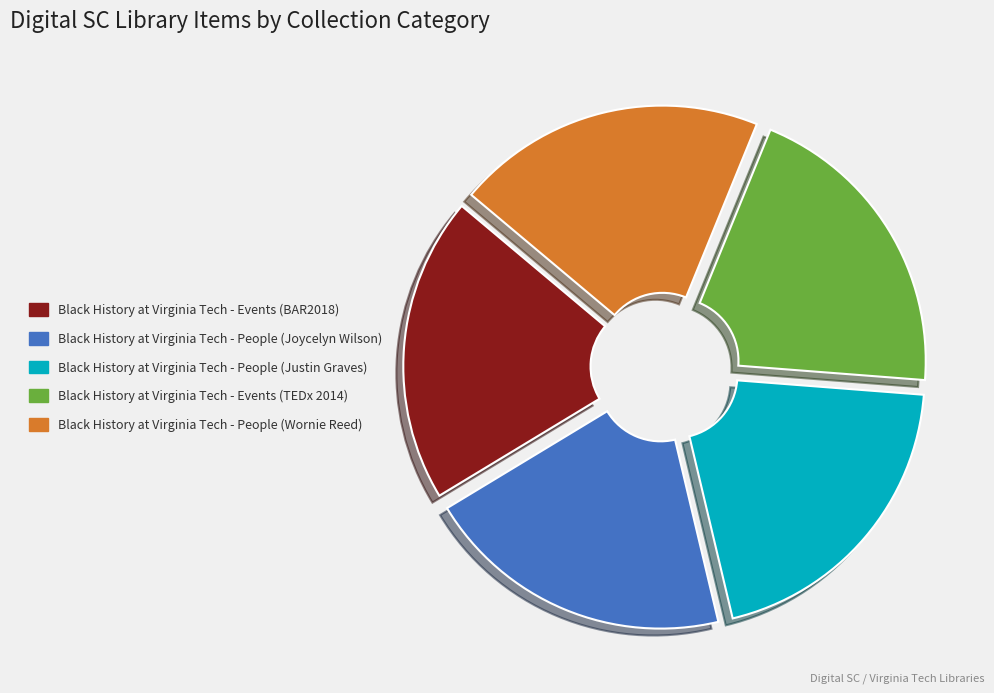

Combined, do Black History at Virginia Tech - People (Justin Graves) and Black History at Virginia Tech - Events (BAR2018) account for over 50%?

No